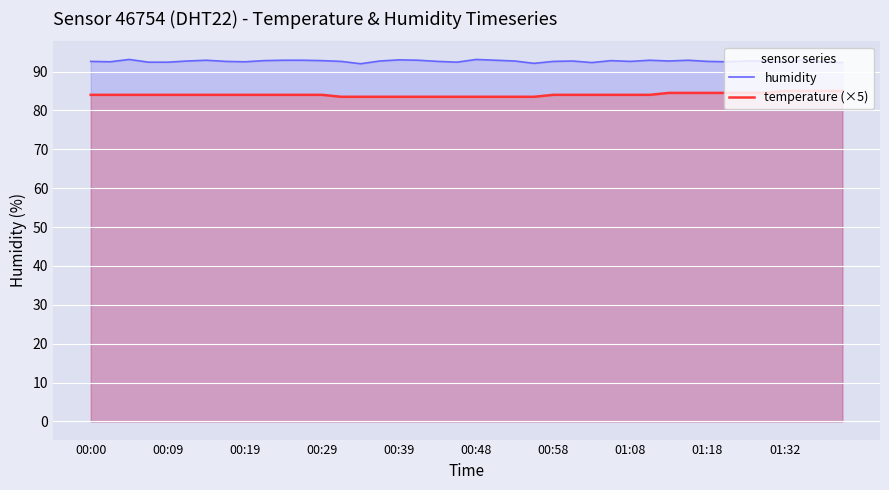

The value of humidity at 00:00 is 92.6. True or false?

True